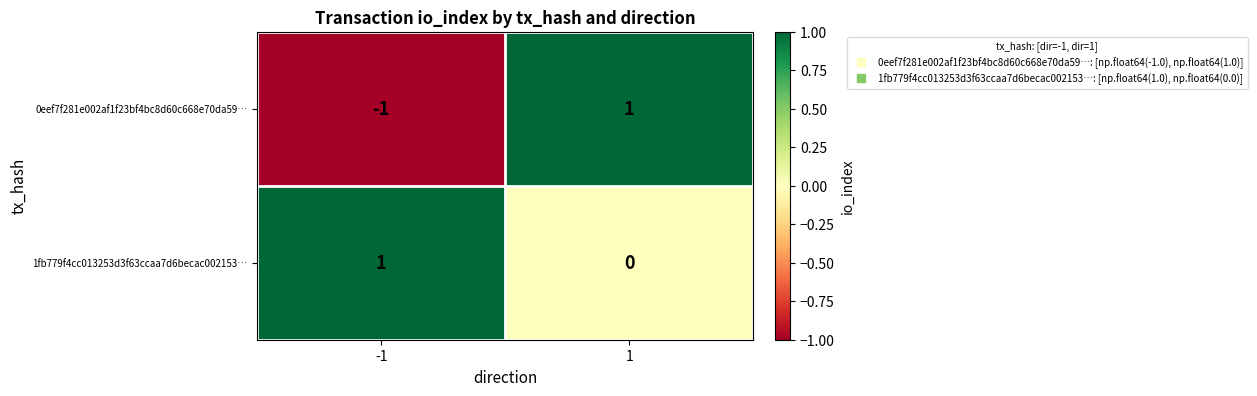

Is it true that 0eef7f281e002af1f23bf4bc8d60c668e70da59… equals -1 at -1?

True